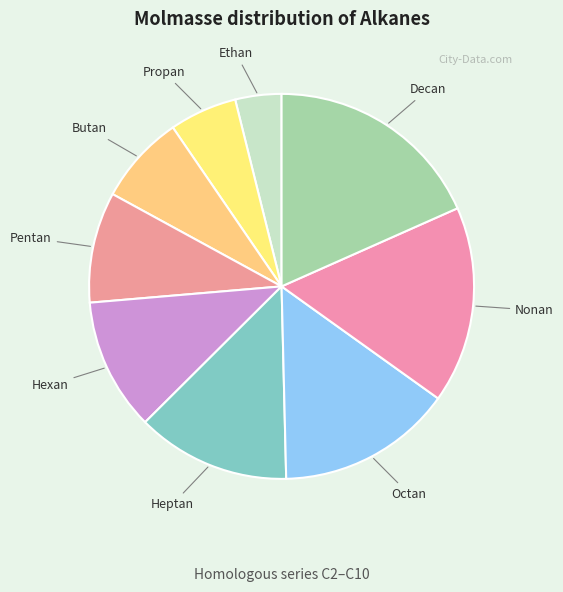

Do Hexan and Ethan together represent more than half of the pie?

No